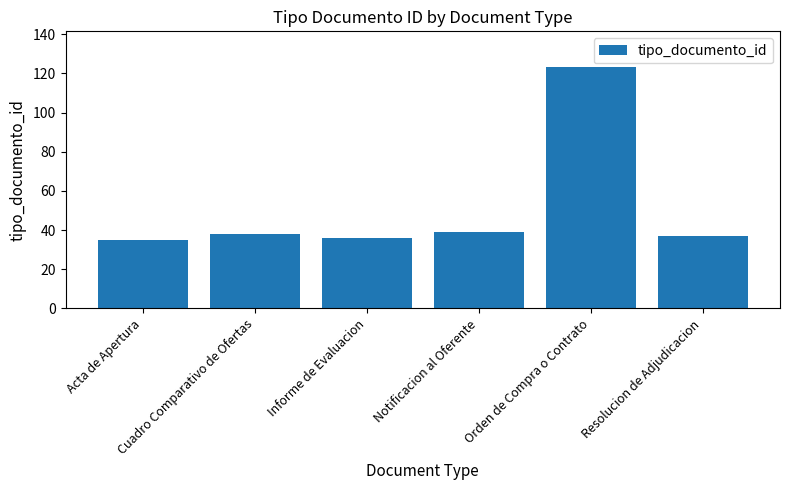

What is the difference between the second highest and second lowest values?

3